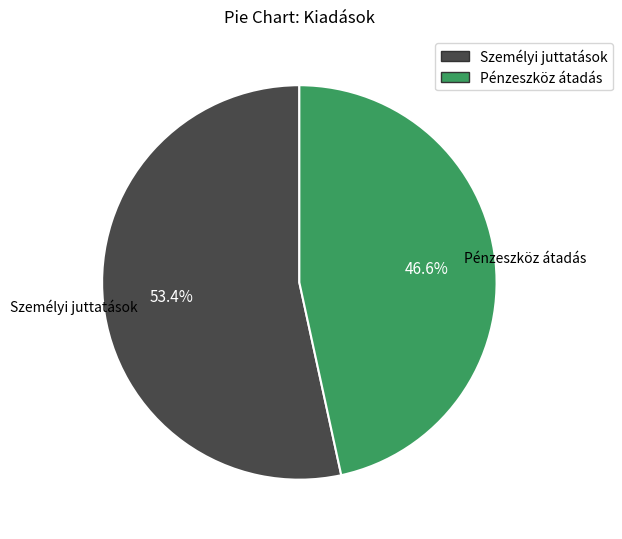

How many slices are in this pie chart?

2